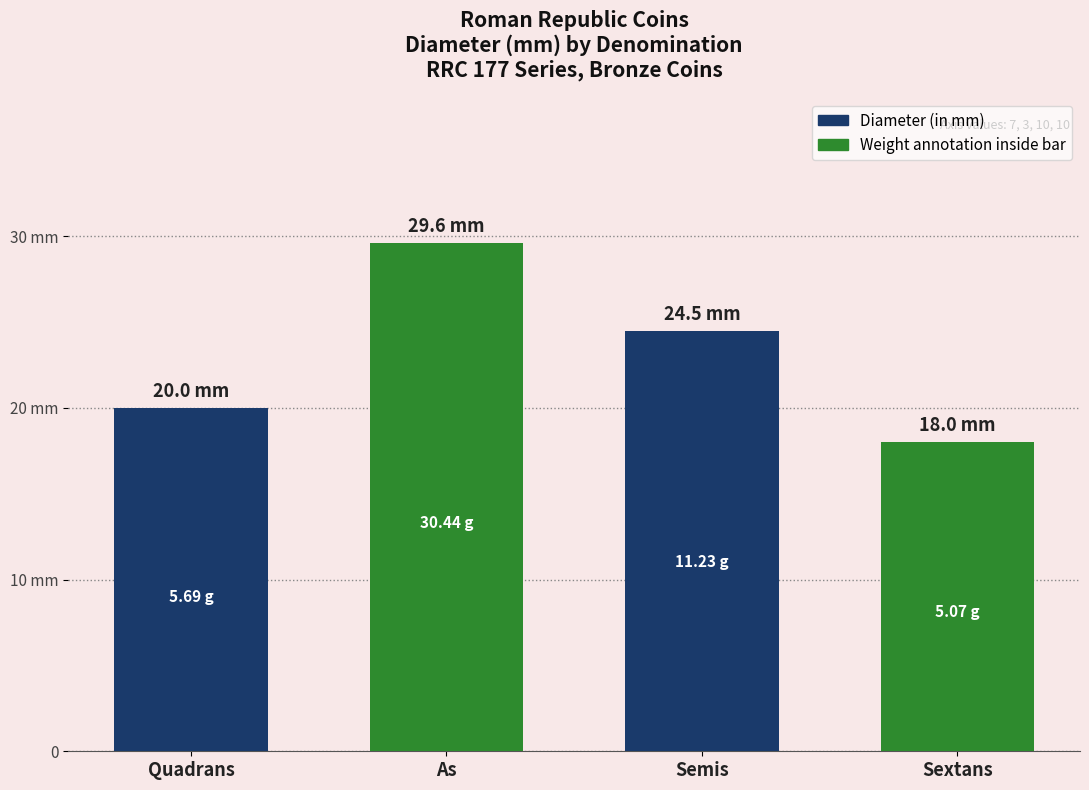

Rank the categories by value from highest to lowest.

As, Semis, Quadrans, Sextans